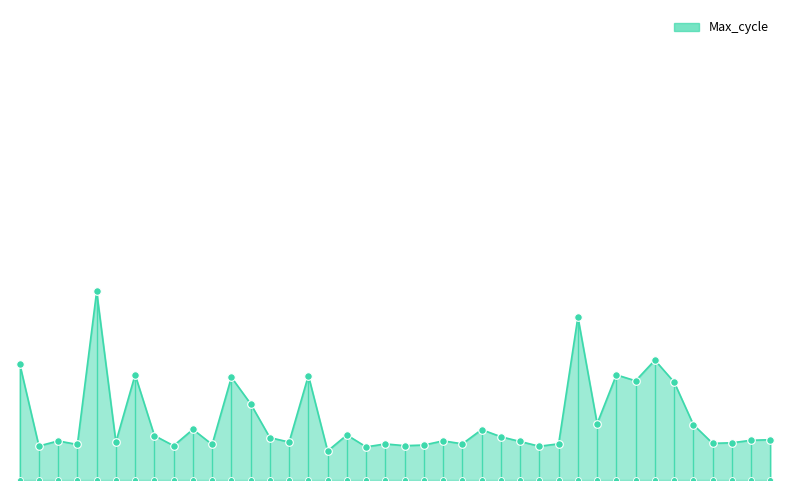

What is the ratio of the value at 00:04 to the value at 00:46?

1.0